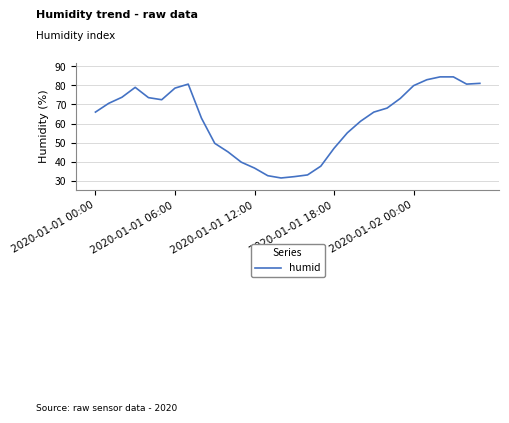

What is the minimum value shown in the chart?

31.4